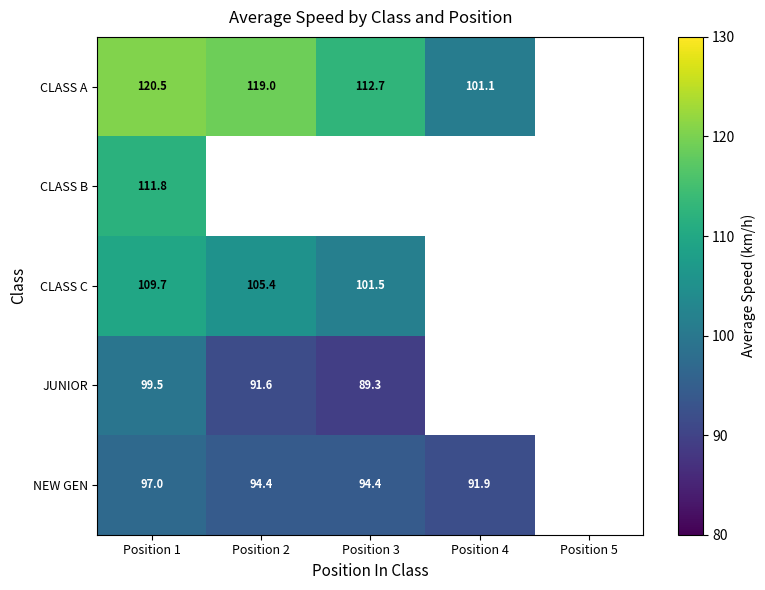

True or false: NEW GEN has a value of 157.6 at Position 2.

False